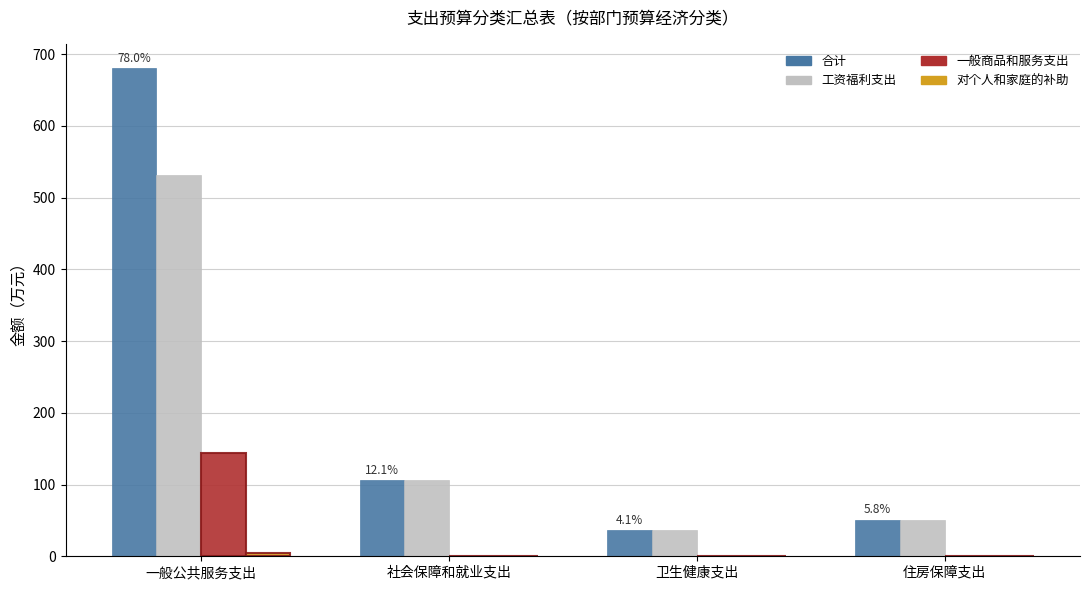

Where does the 合计 series first go above 105?

一般公共服务支出